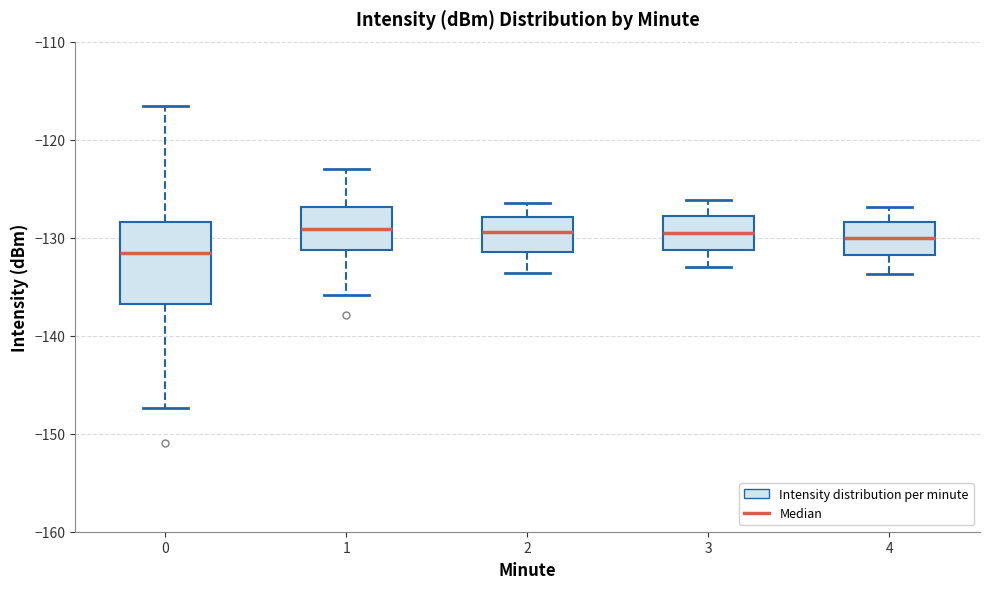

Which box has the lowest median line?

0